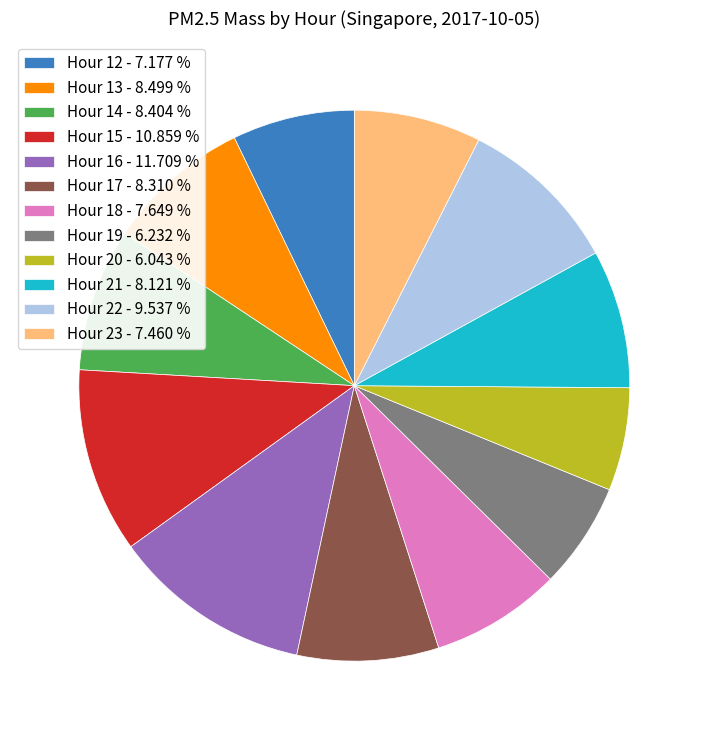

Which has a higher value, Hour 12 - 7.177 % or Hour 19 - 6.232 %?

Hour 12 - 7.177 %